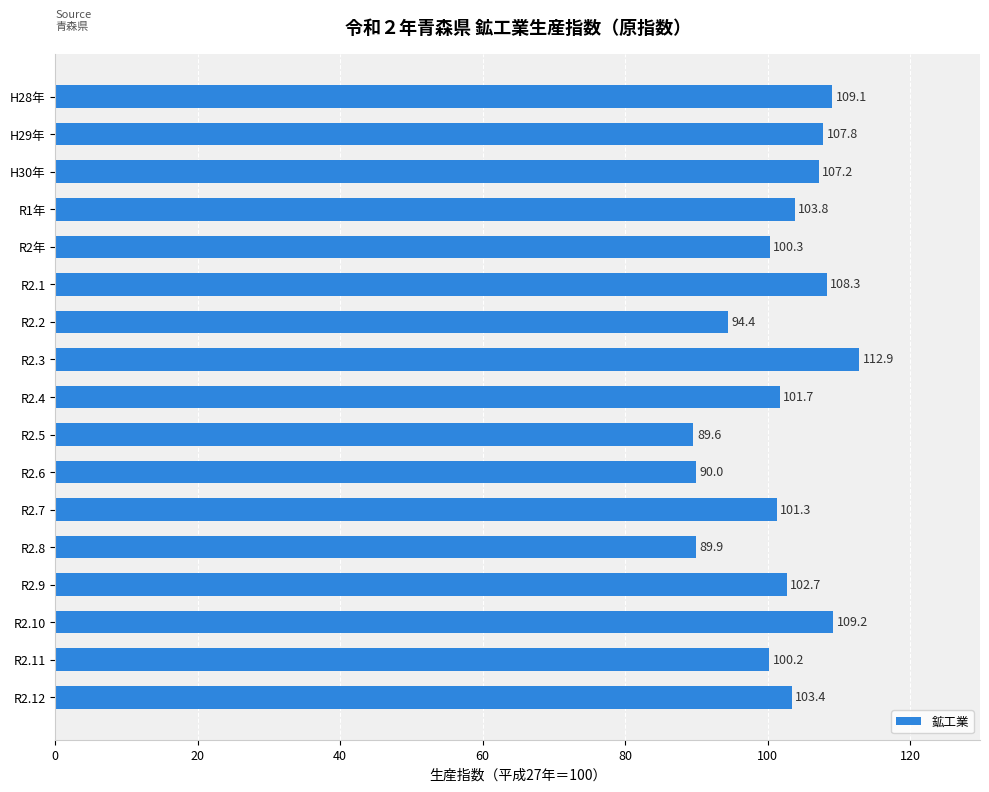

What is the sum of the values at R2.2 and R2.12?

197.8